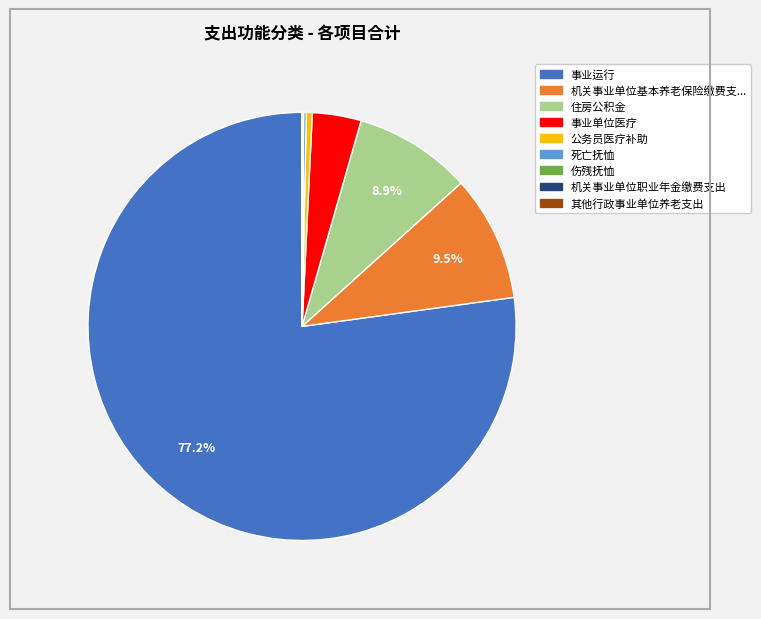

Is there a majority slice in this chart?

Yes